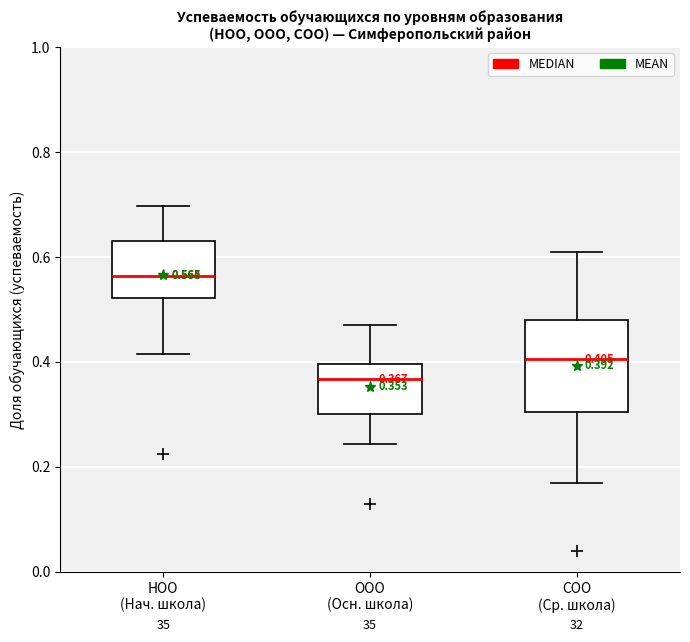

Comparing the boxes themselves (not the whiskers), which one is the tallest?

СОО (Ср. школа)